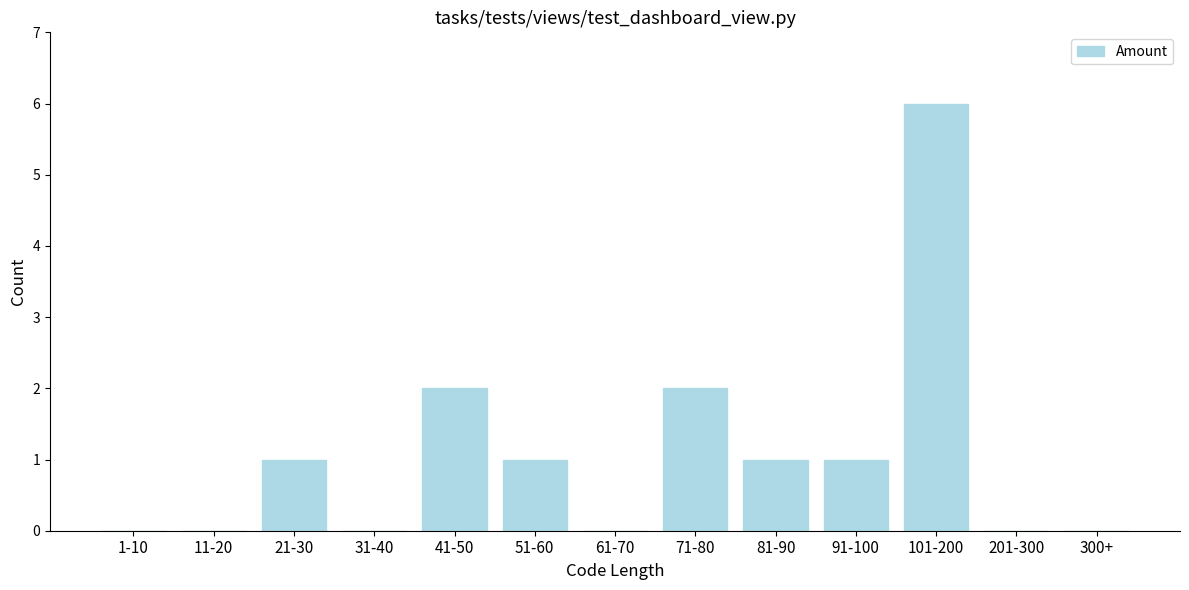

Reading left to right, list all the values displayed in this chart.

1-10=0	11-20=0	21-30=1	31-40=0	41-50=2	51-60=1	61-70=0	71-80=2	81-90=1	91-100=1	101-200=6	201-300=0	300+=0